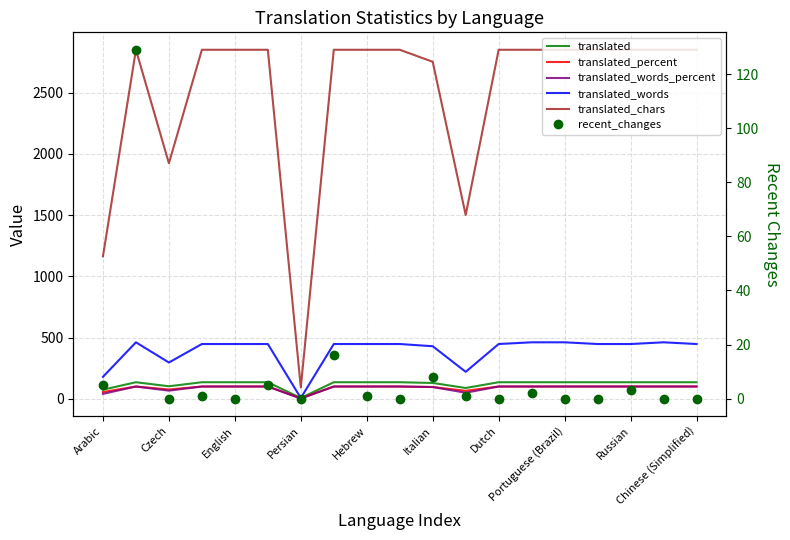

How many interior local valleys does the translated_words series have?

3